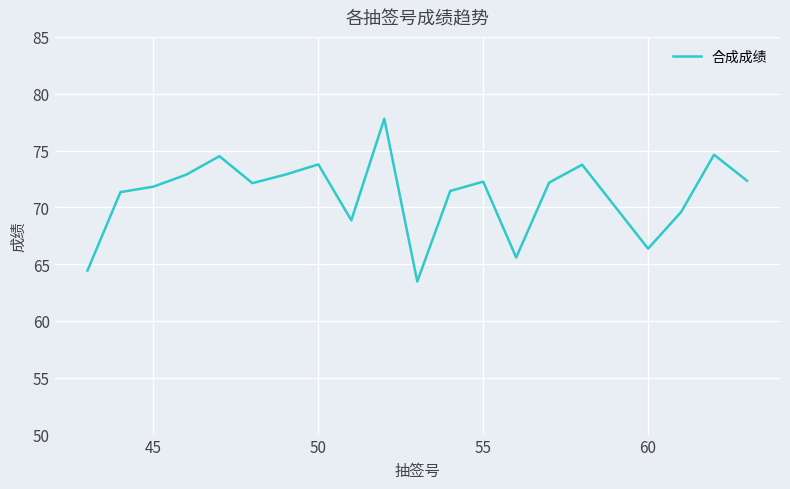

What is the maximum value shown in the chart?

77.8